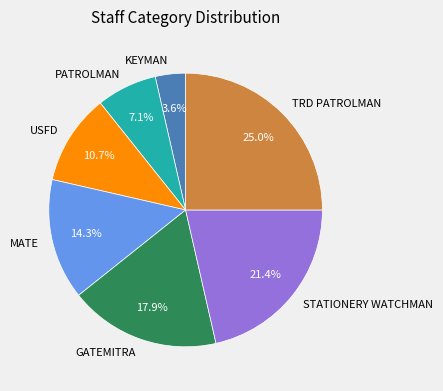

What percentage is the STATIONERY WATCHMAN slice, to the nearest percent?

21%